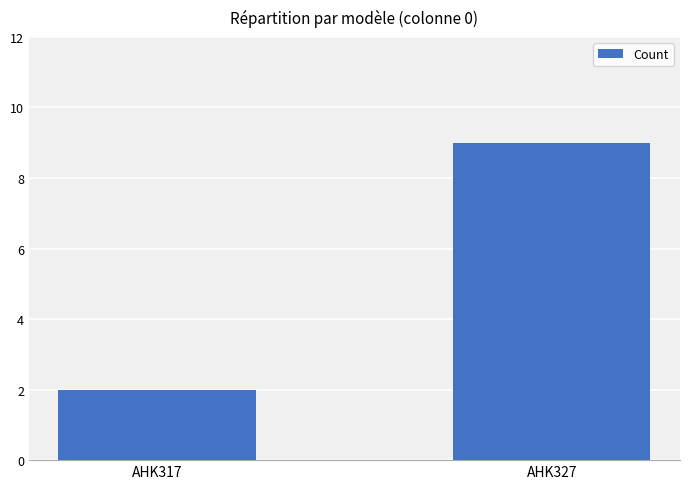

List the labels in order of value, largest first.

AHK327, AHK317